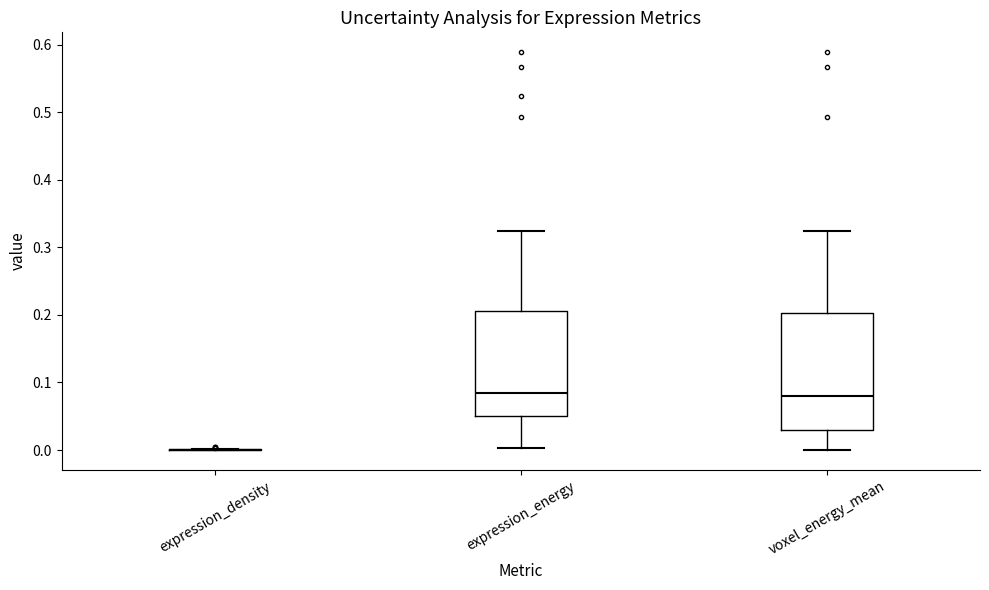

Reading left to right, transcribe this box plot: for each box, give where its median line is, the range the box spans, and where its two whiskers end, as read against the y-axis. The values are not printed on the chart, so give them approximately, as read against the axis.

expression_density: box collapsed to a line at 0.00, whiskers 0.00 to 0.00
expression_energy: median 0.08, box 0.05 to 0.21, whiskers 0.00 to 0.32
voxel_energy_mean: median 0.08, box 0.03 to 0.20, whiskers 0.00 to 0.32